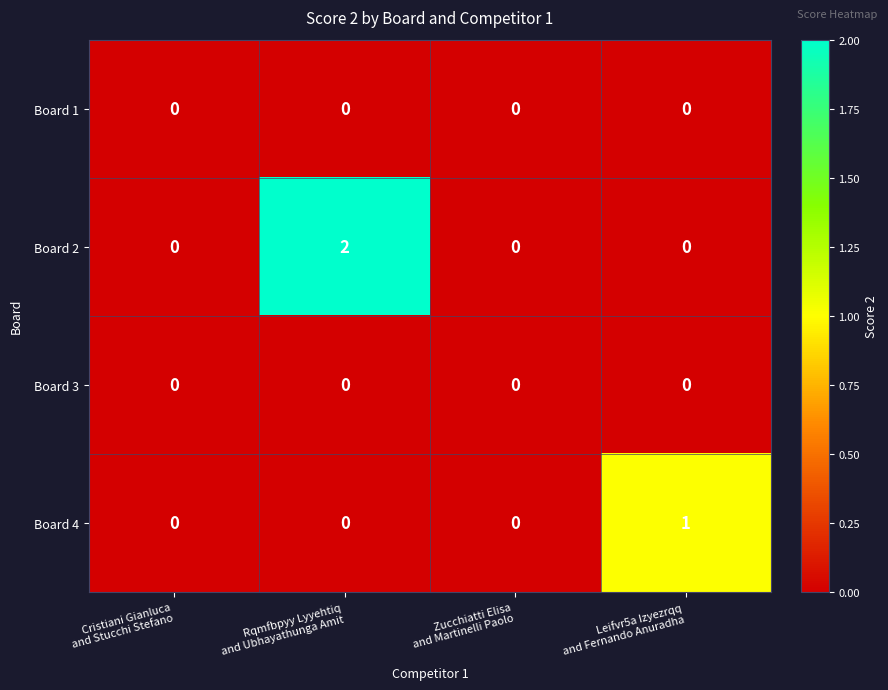

Which series has the widest spread of values?

Board 2